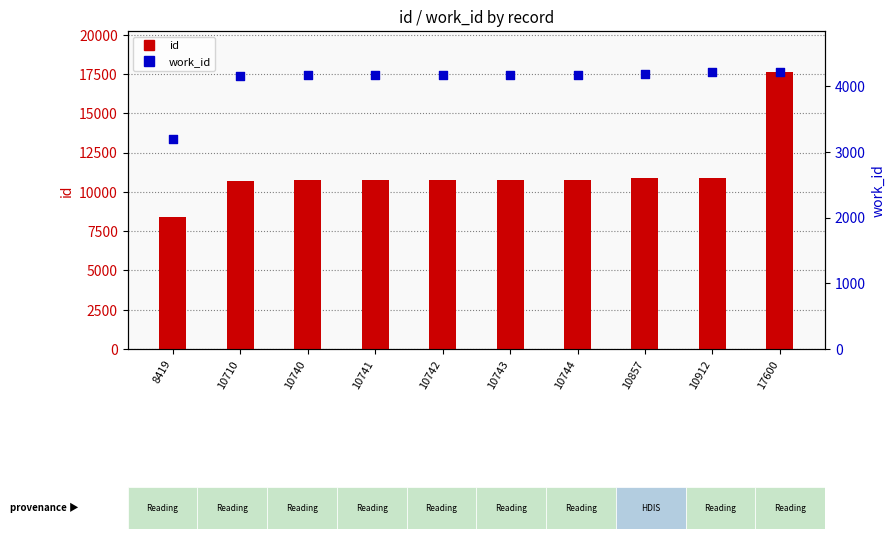

Which series reaches the maximum Y coordinate?

id